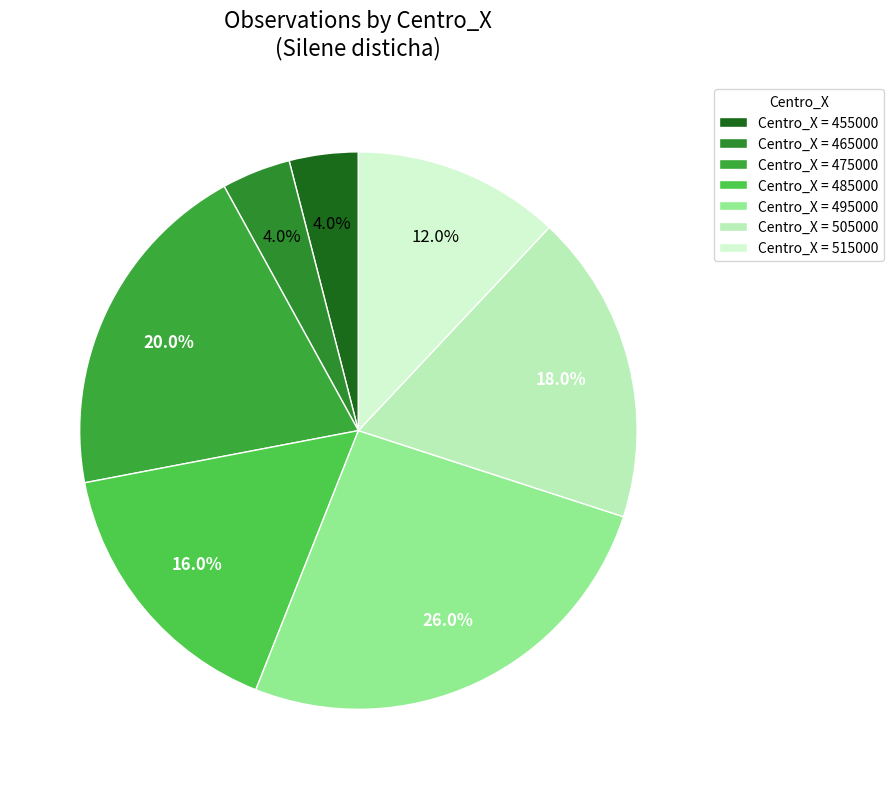

Count the number of slices in the pie.

7